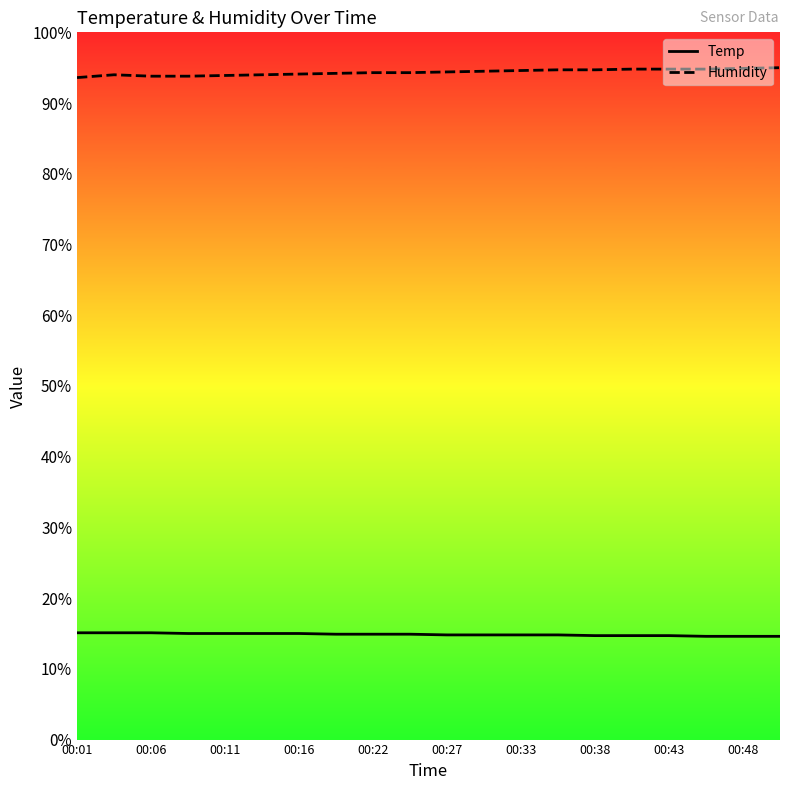

The Temp series shows 9.7 at 00:16. True or false?

False